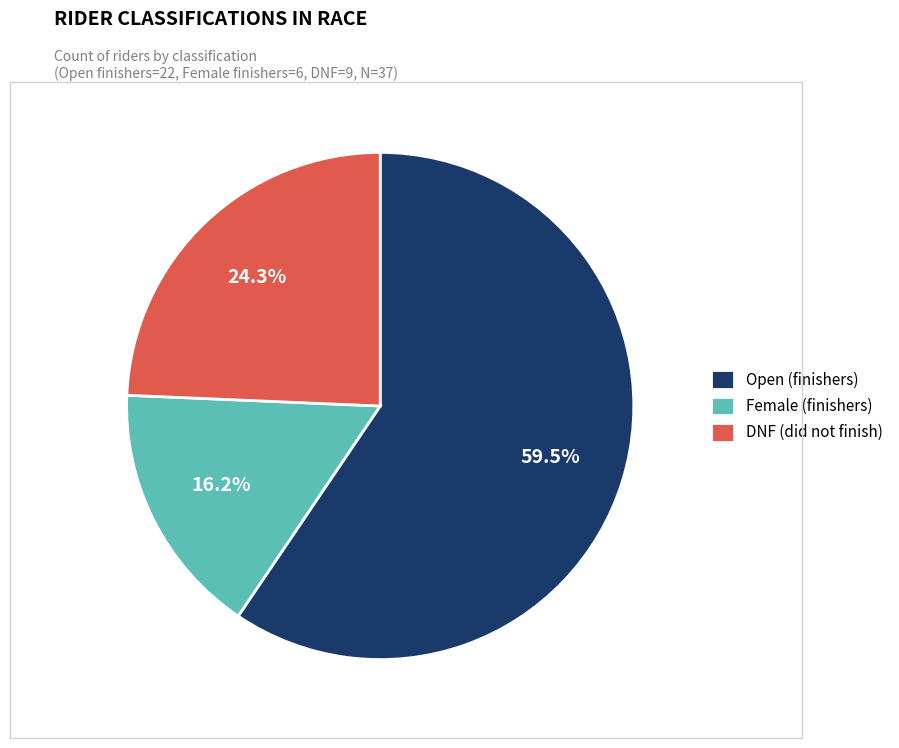

Which slice is the smallest?

Female